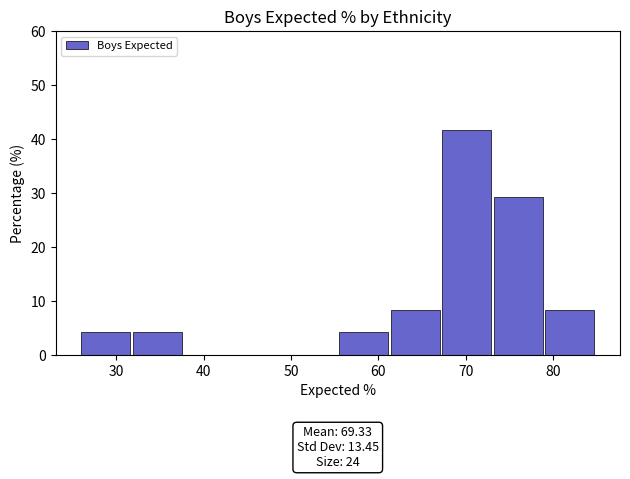

Which range on the x-axis has the tallest bar?

67.3 to 73.2